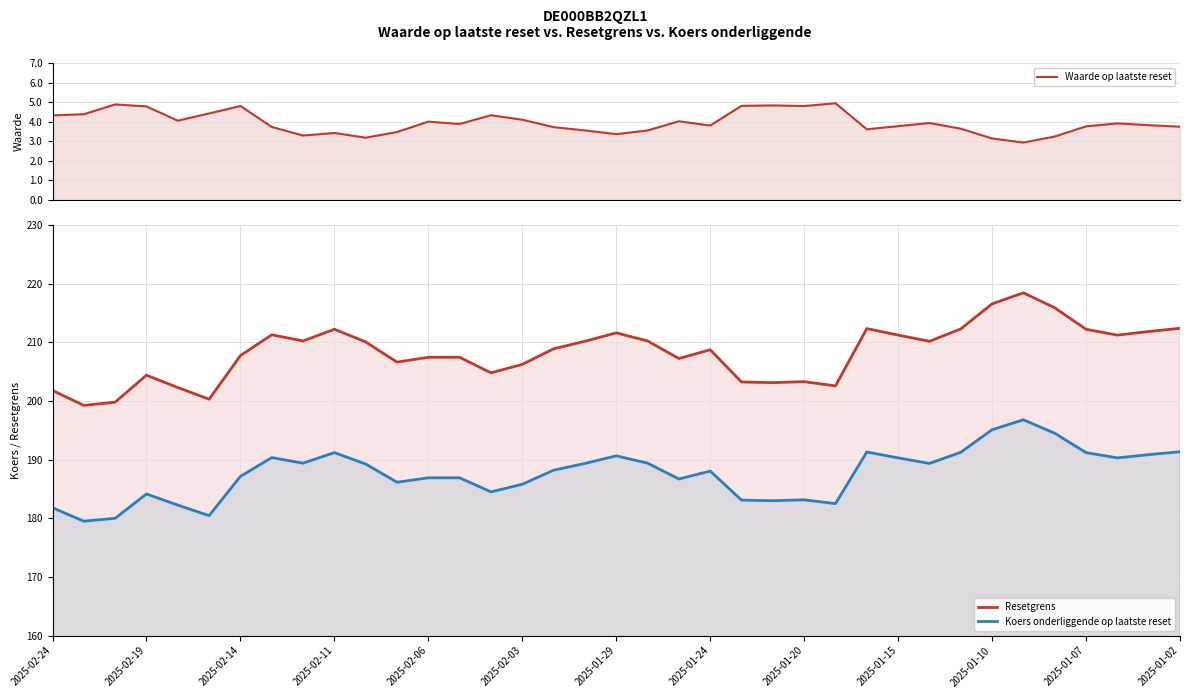

What is the spread (max minus min) of values at 2025-01-07?

208.5